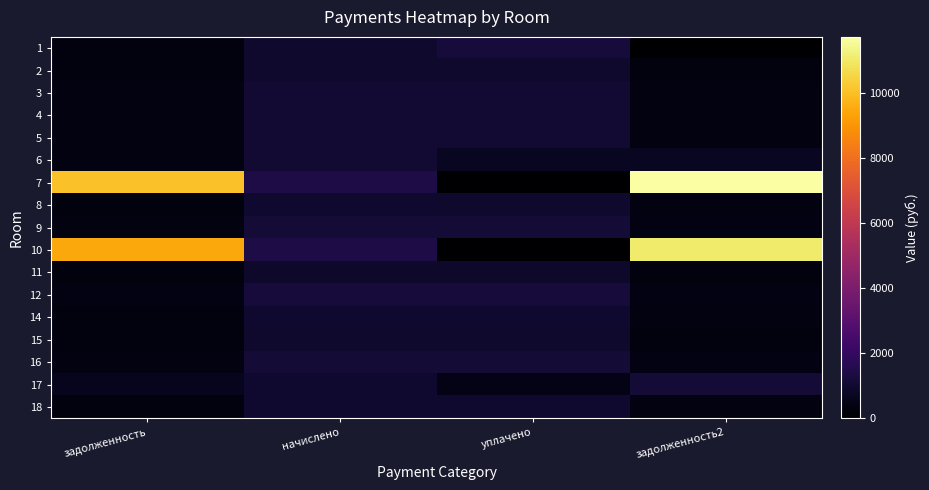

What is the maximum value shown in the chart?

11729.9